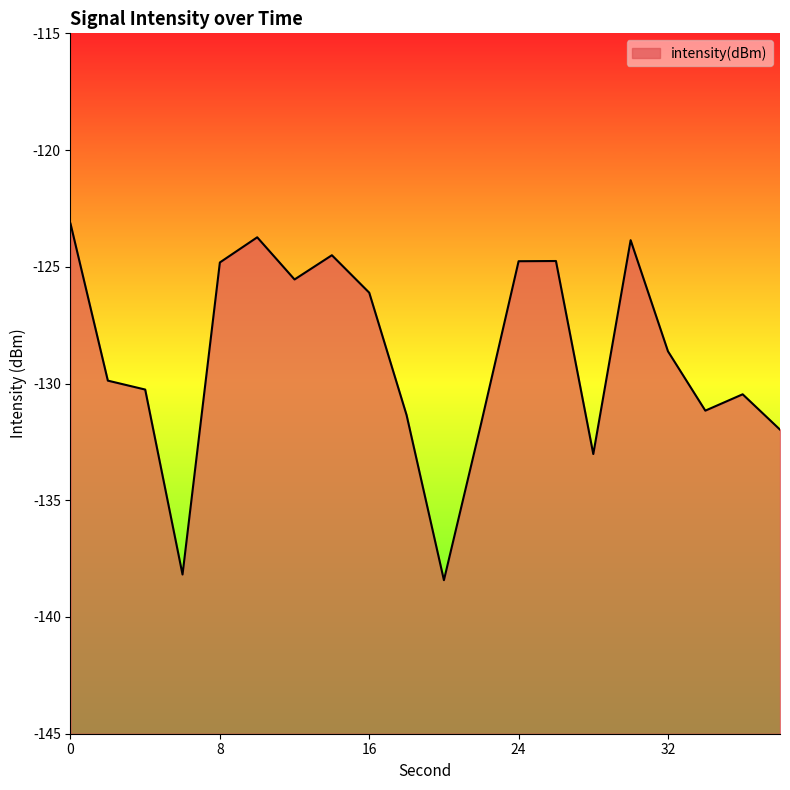

Reading left to right, list all the values displayed in this chart.

-123.2	-129.9	-130.3	-138.2	-124.8	-123.7	-125.5	-124.5	-126.1	-131.4	-138.4	-131.7	-124.8	-124.8	-133.0	-123.9	-128.6	-131.2	-130.5	-132.0